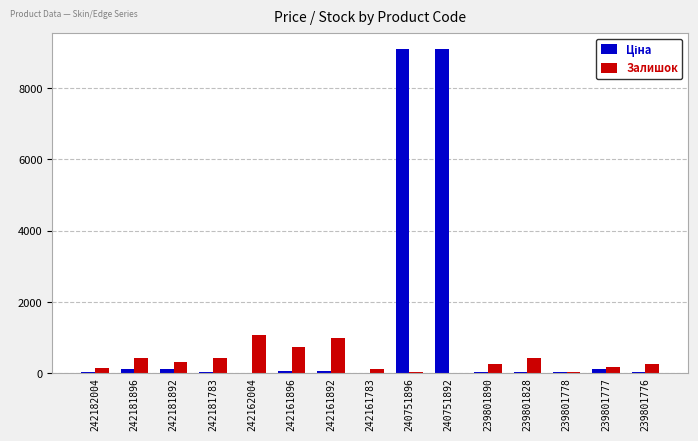

True or false: Залишок has a value of 1588.1 at 242161892.

False